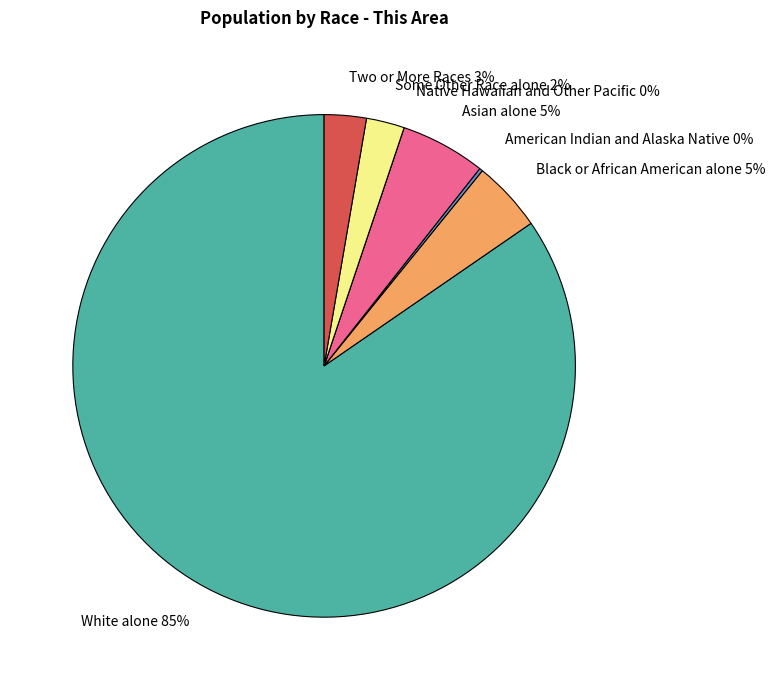

The Native Hawaiian and Other Pacific slice represents 0% of the pie. True or false?

True